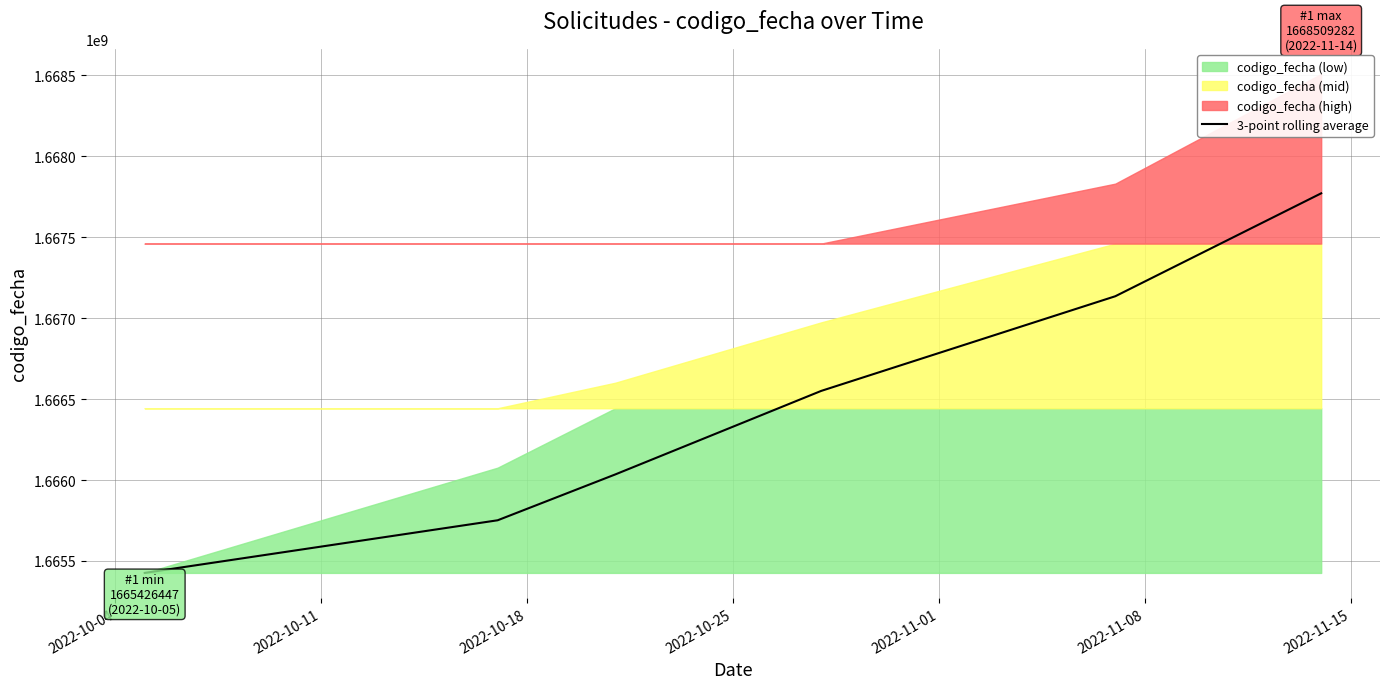

What is the lowest value of the 3-point rolling average series?

1665426447.0